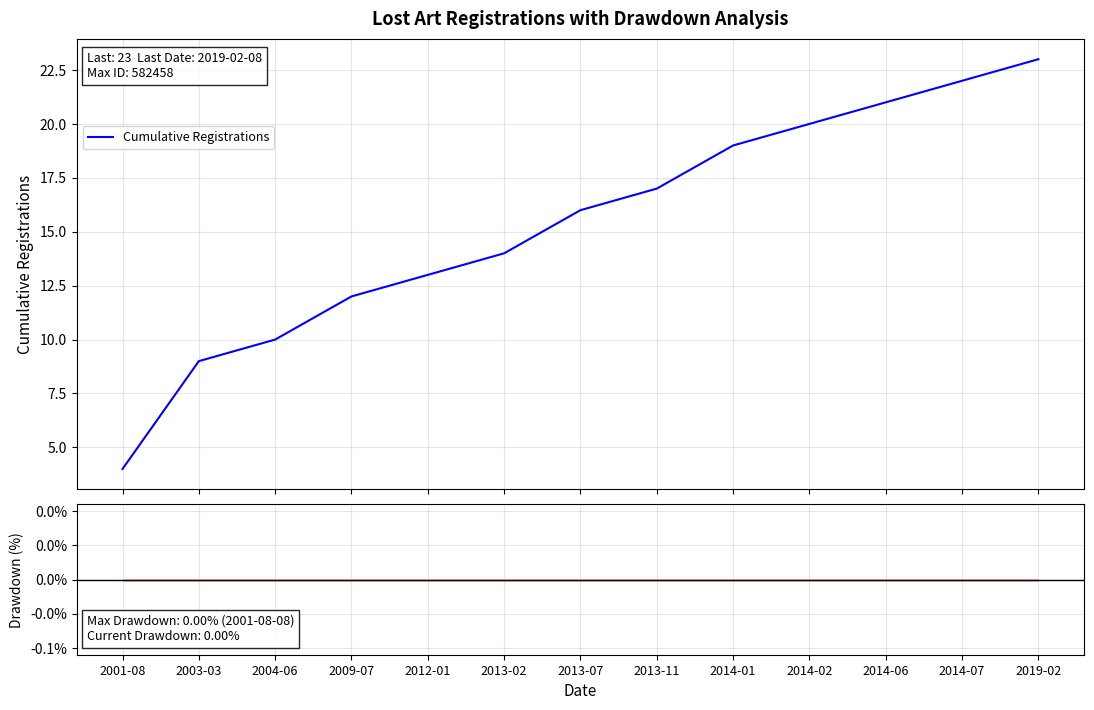

What is the value of the Cumulative Registrations point at the 13th from the left?

23